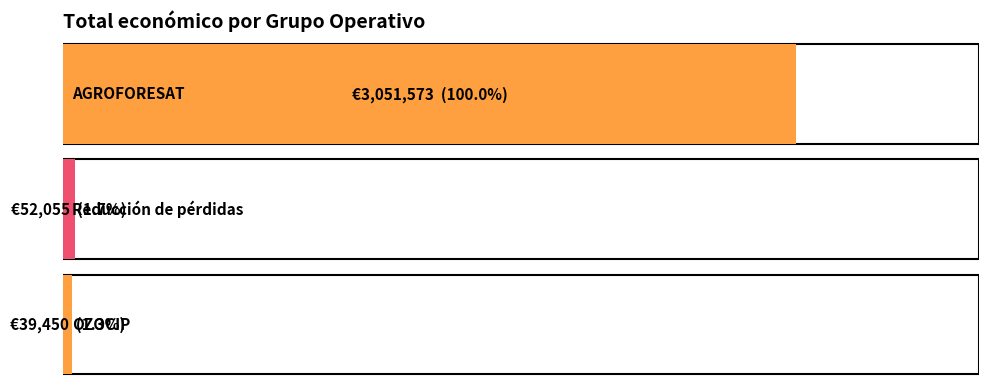

What is the difference between the second highest and minimum values?

12605